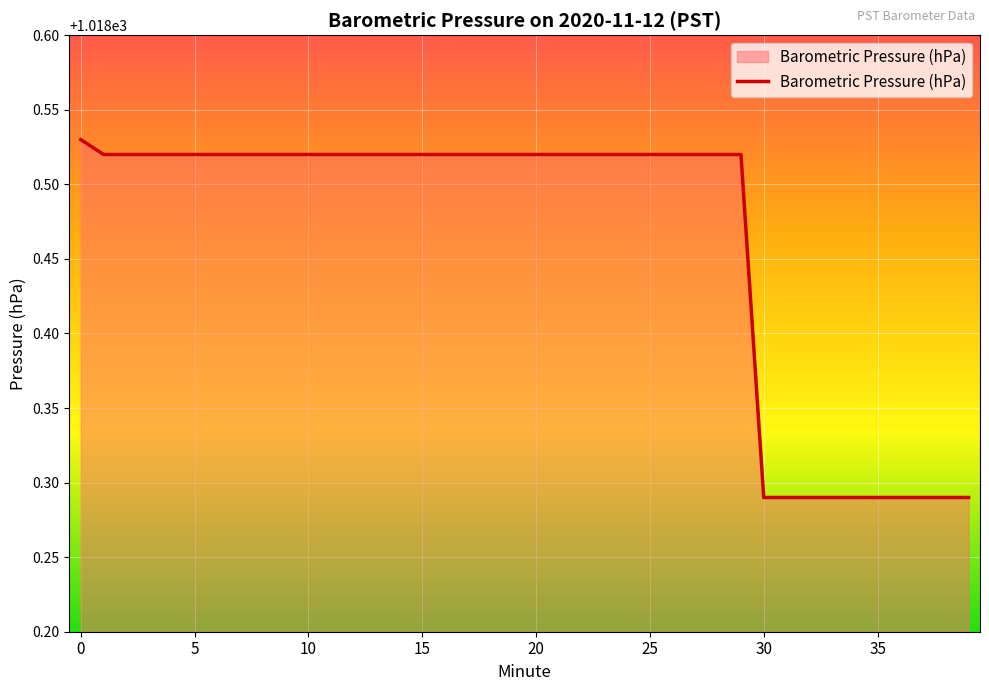

What is the value of the 18th point from the left?

1018.5